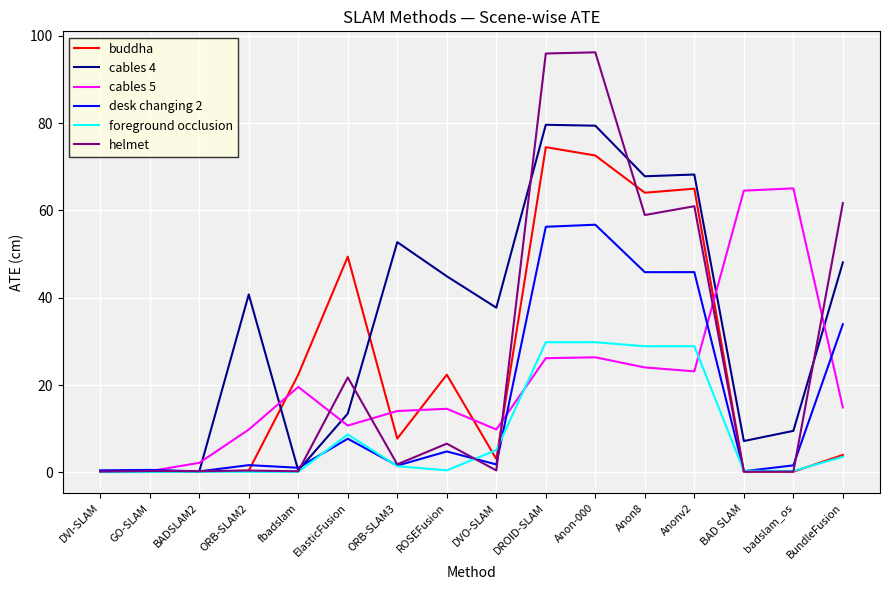

After their last crossing, which series has the higher values: cables 4 or desk changing 2?

cables 4